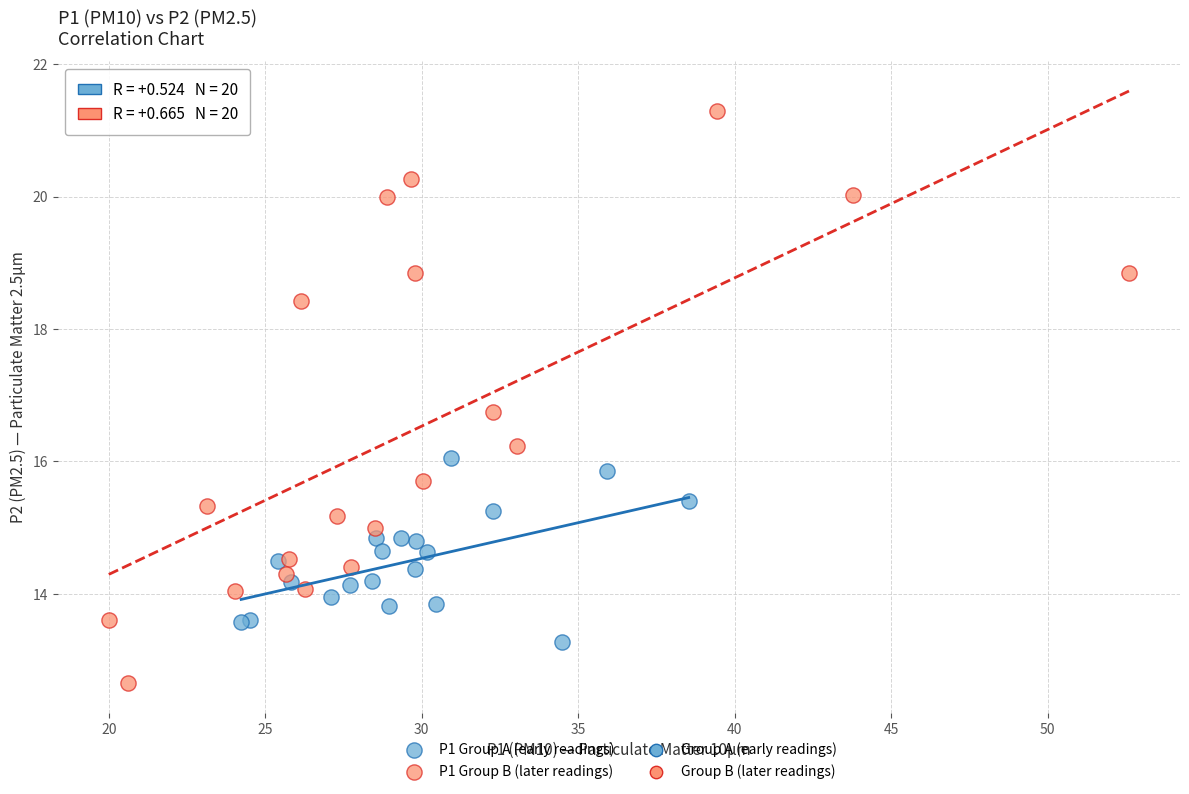

Which series contains the highest Y value?

P1 Group B (later readings)